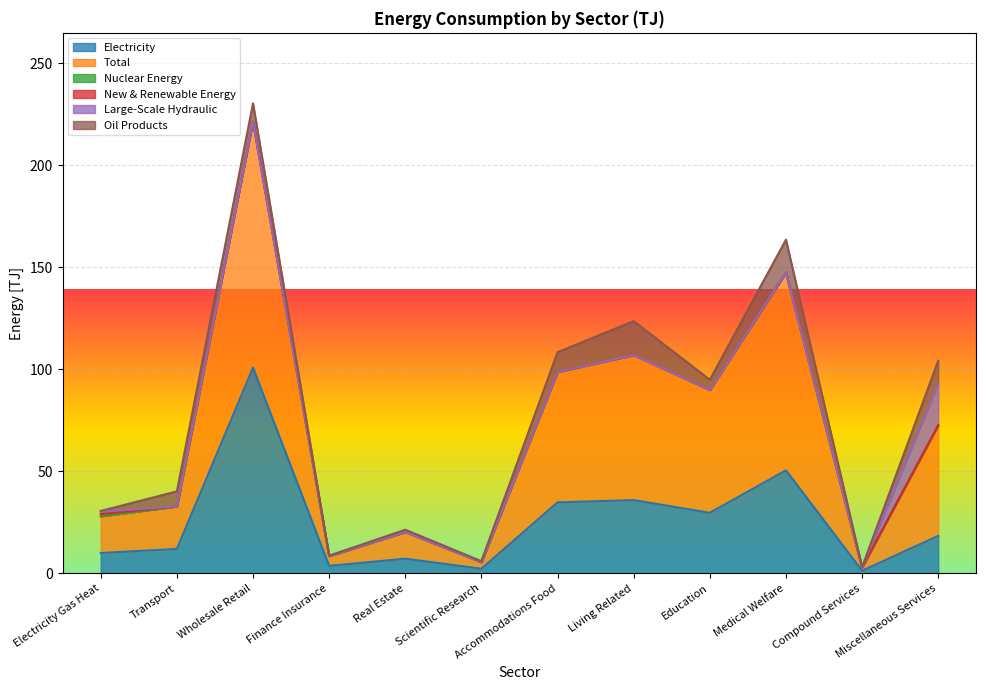

What is the spread (max minus min) of values at Miscellaneous Services?

54.2